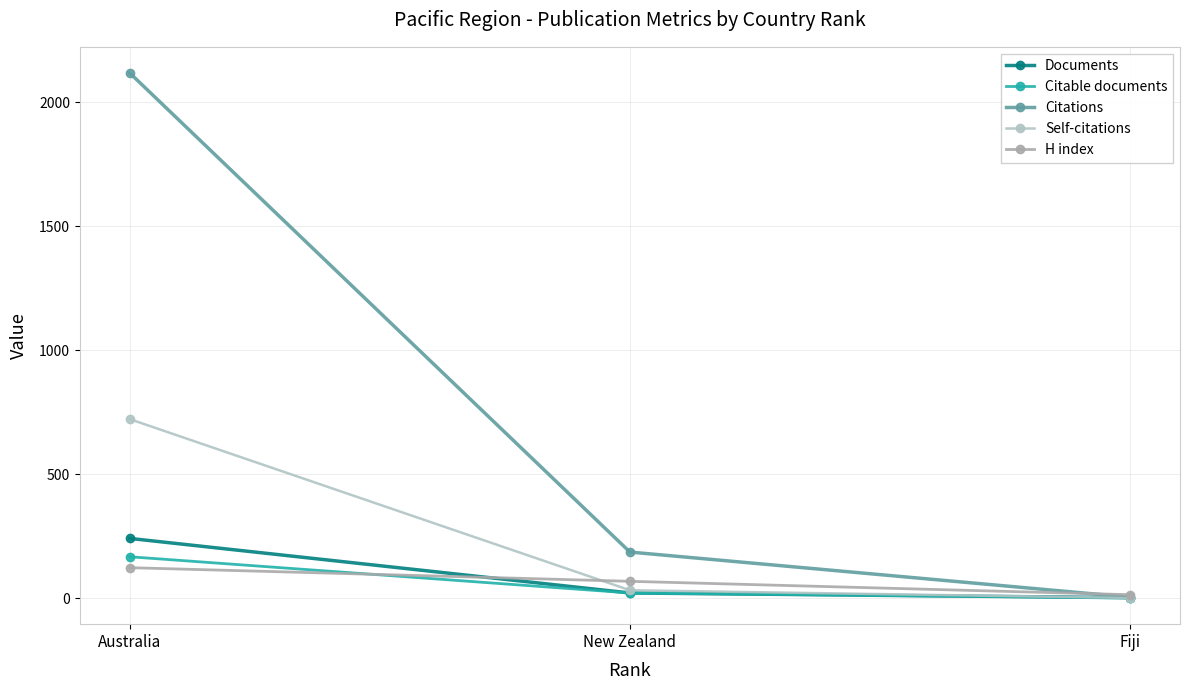

True or false: Documents has a value of 2 at Fiji.

True